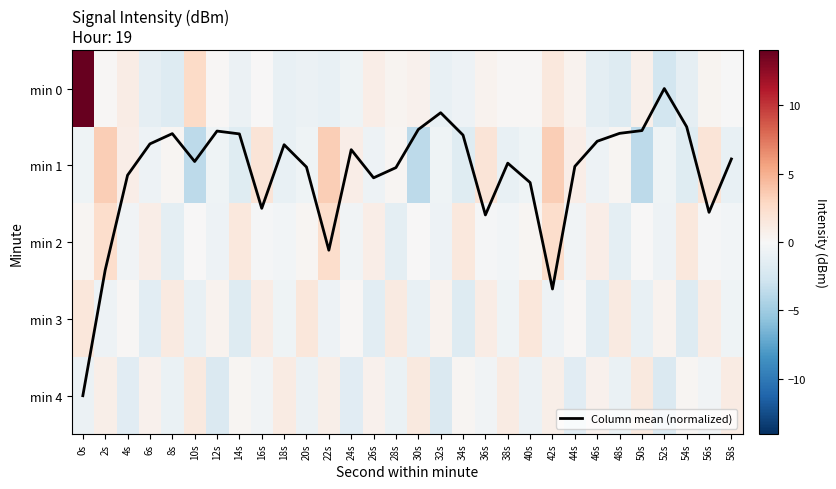

Which has a higher value, 12s or 28s?

28s